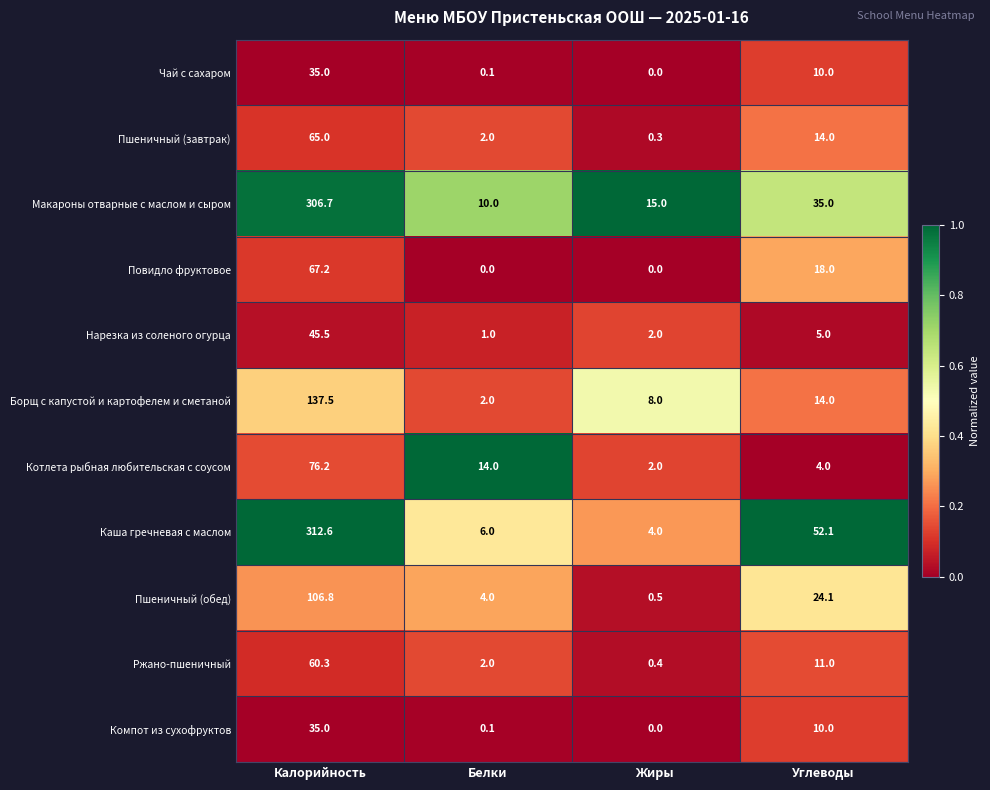

Which series has the largest range (max minus min)?

Каша гречневая с маслом